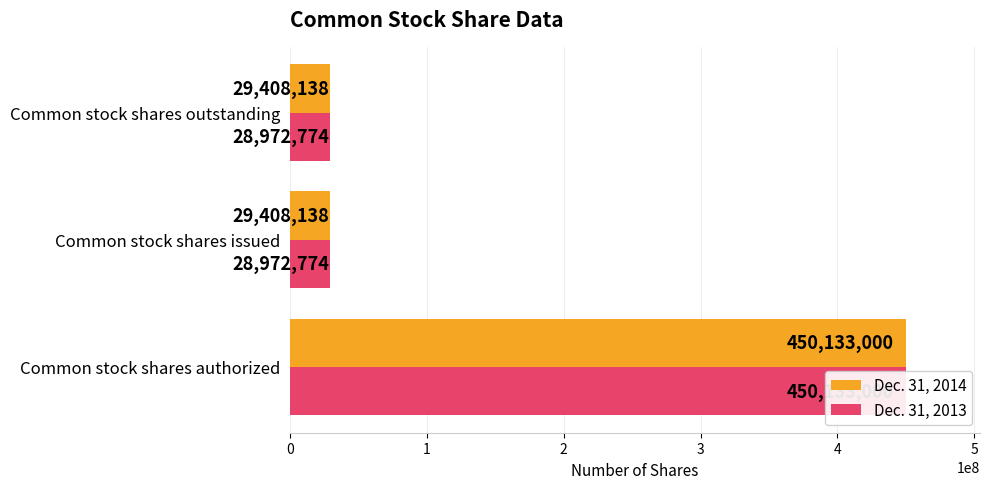

What is the maximum value for Dec. 31, 2013?

450133000